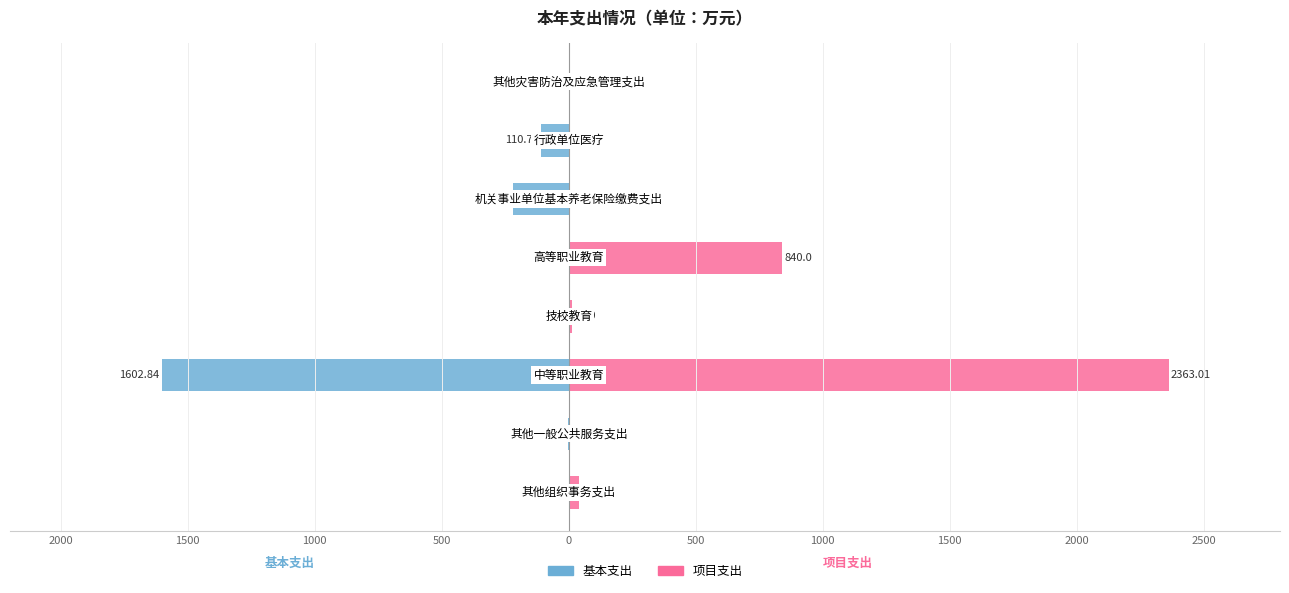

Rank the series by their maximum value, from highest to lowest.

项目支出, 基本支出